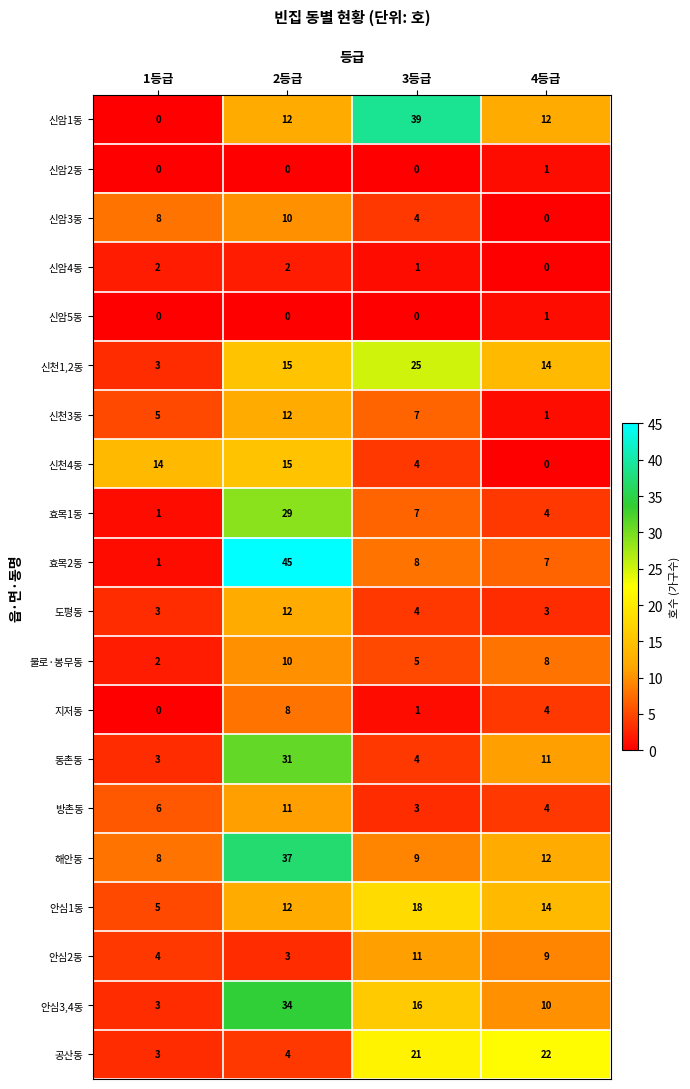

What is the difference between the highest and lowest values at 2등급?

45